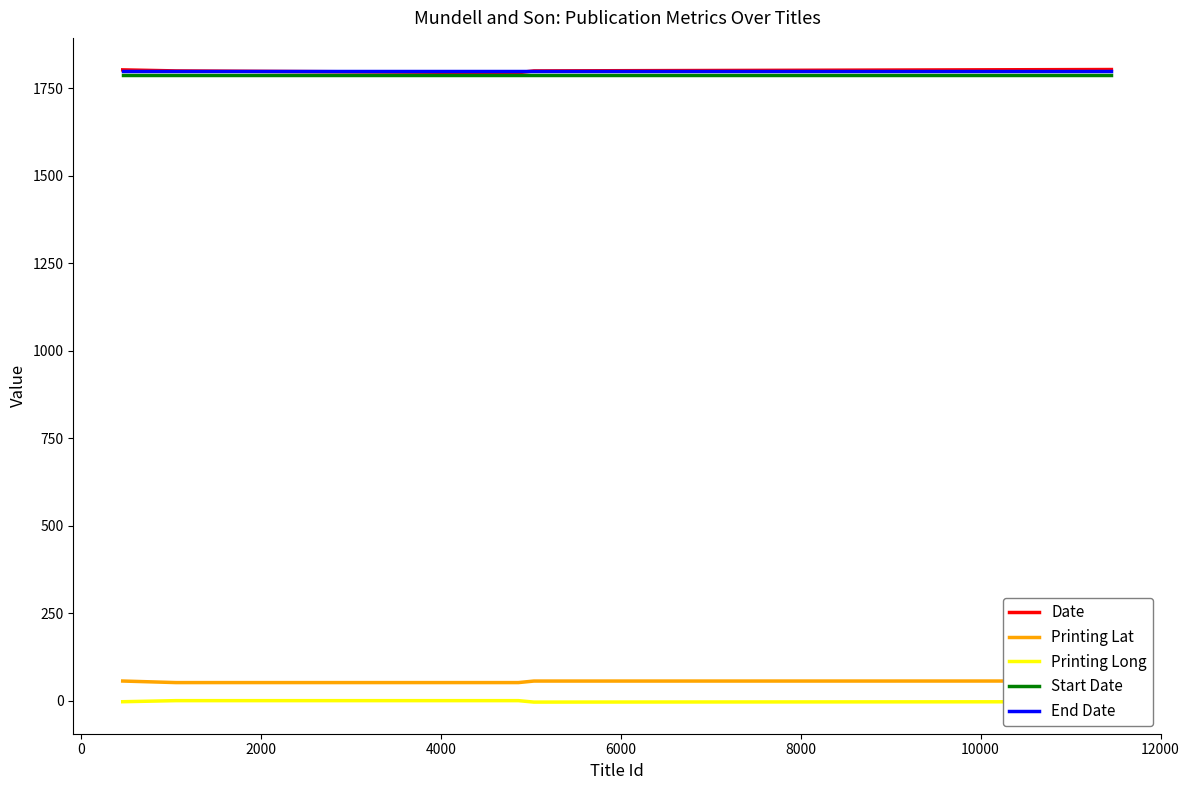

How many data points in Printing Long are above -3?

2